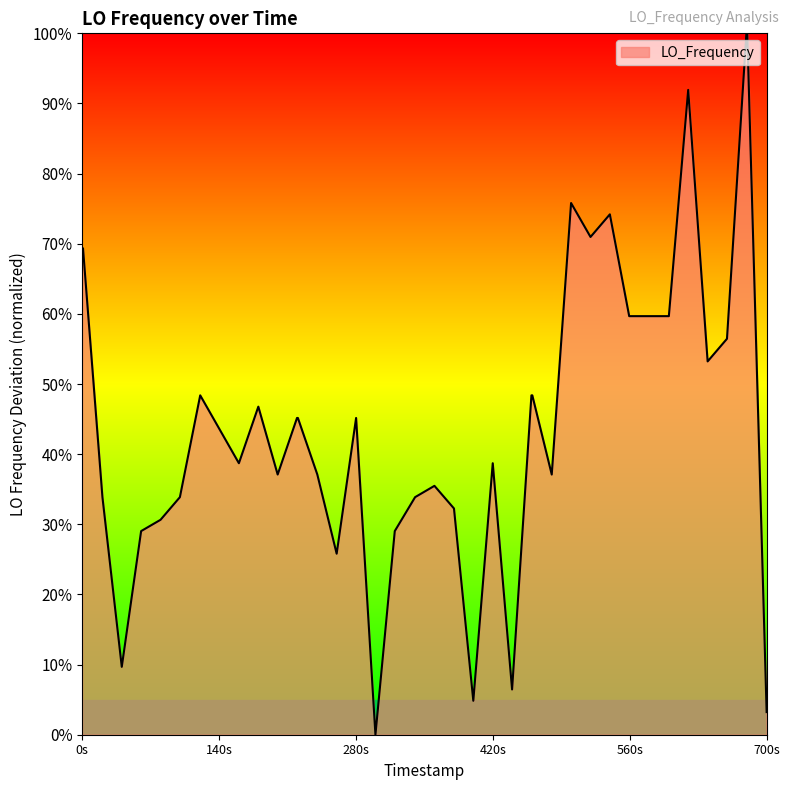

What is the difference between the maximum and minimum values?

100.0